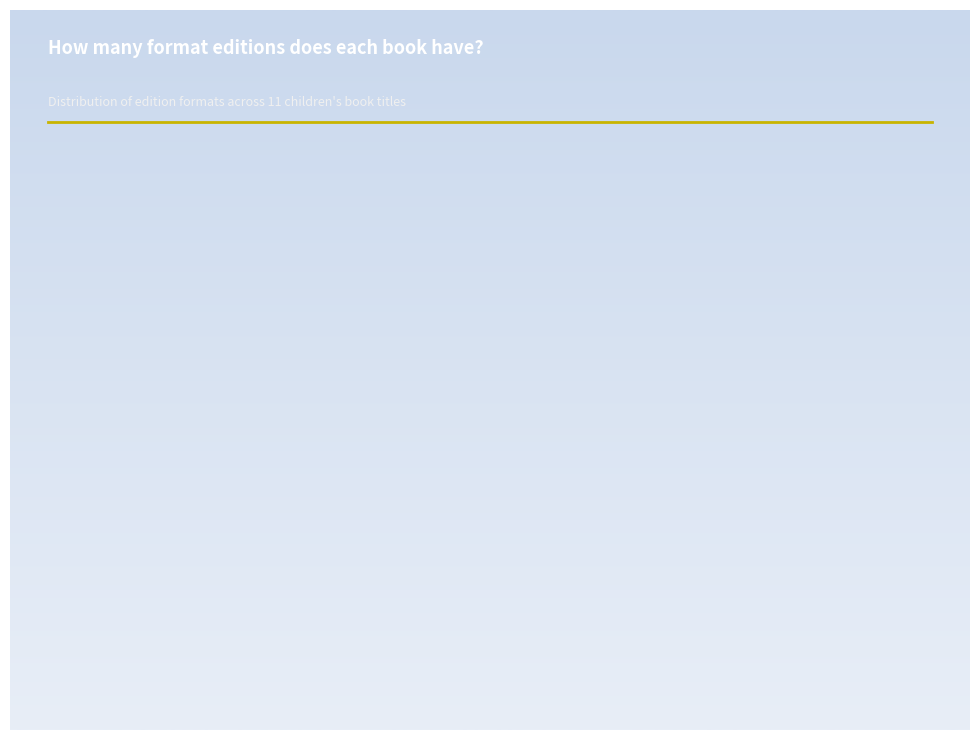

What is the ratio of the value at Big Snow to the value at Witches of Worm?

1.0